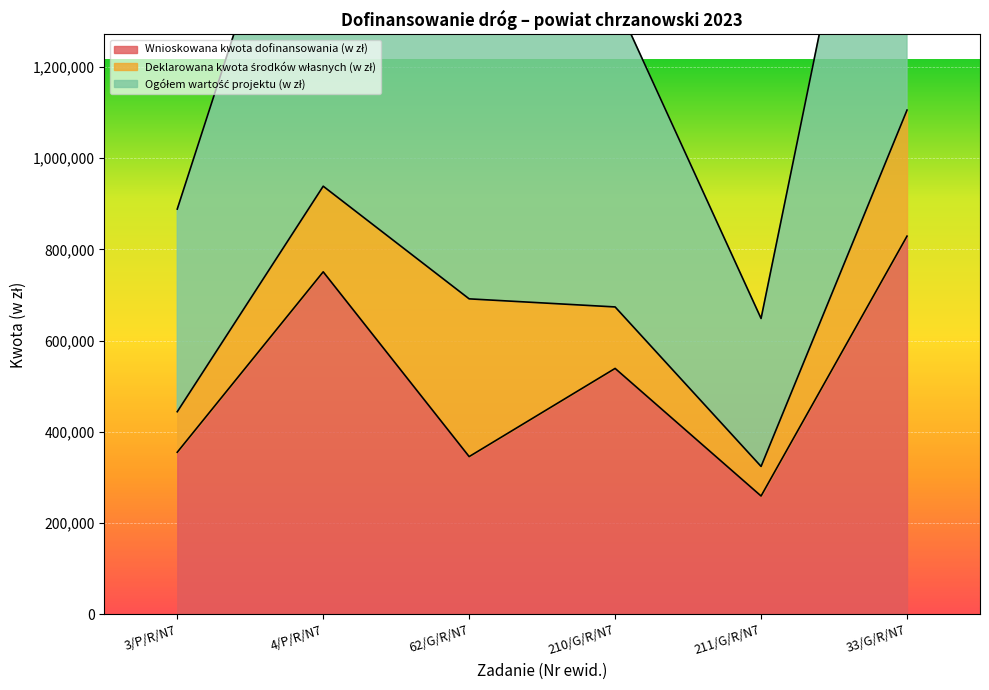

At how many categories does at least one series exceed 693167?

2